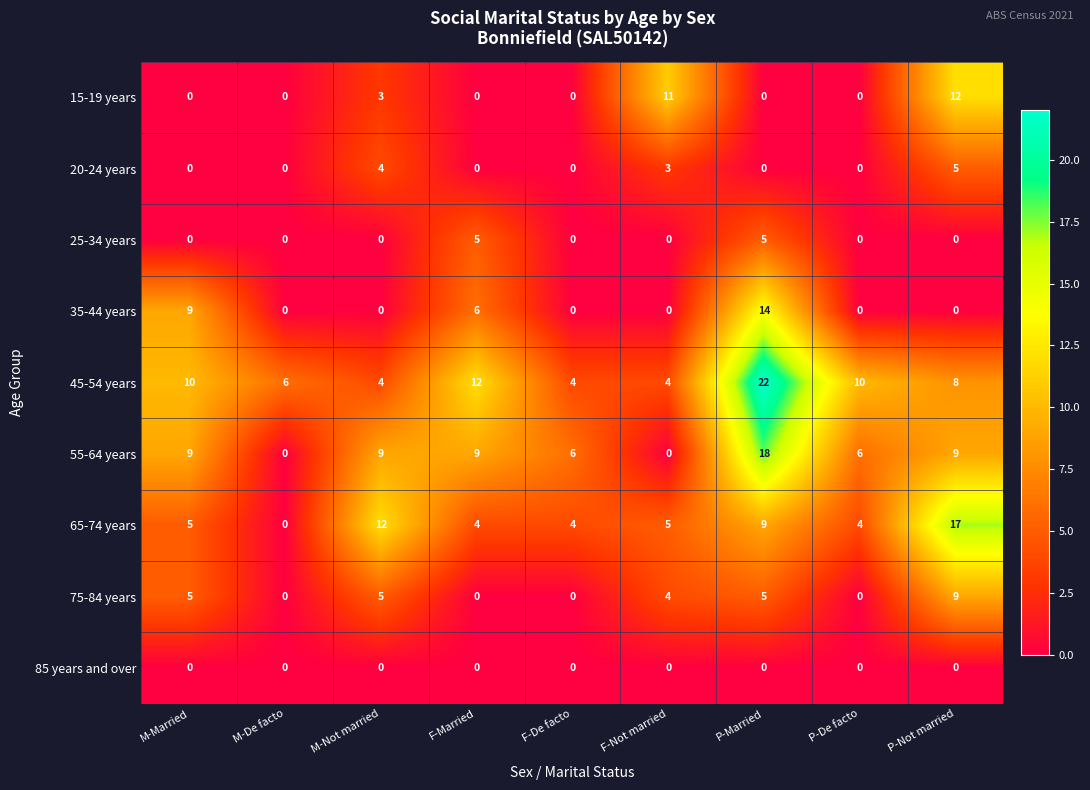

Is it true that 65-74 years equals 12 at M-Not married?

True